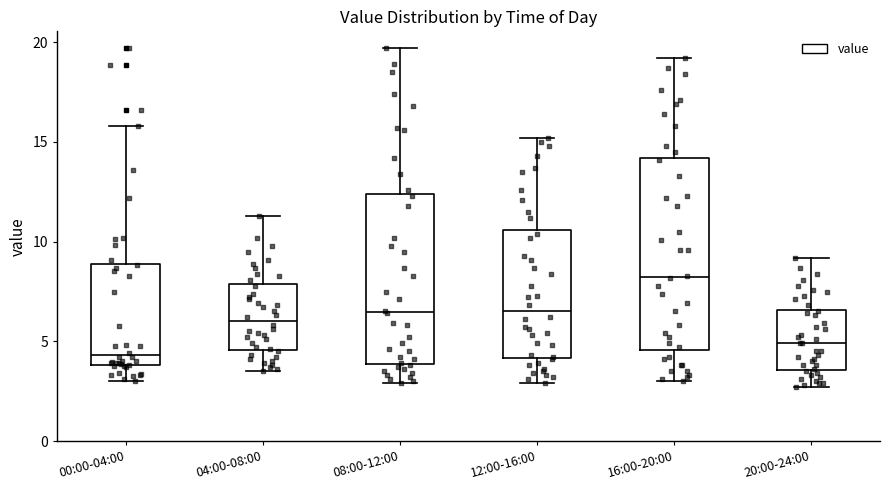

Which box is the tallest, from its lower edge to its upper edge?

16:00-20:00